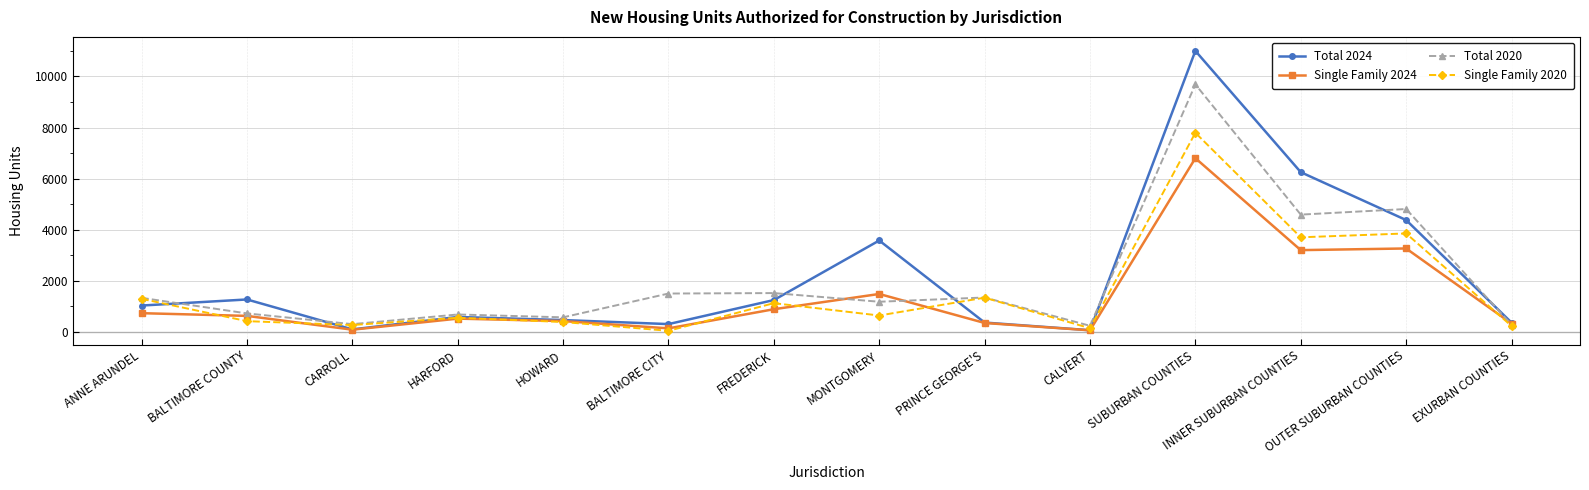

Read the Single Family 2024 value at ANNE ARUNDEL.

735